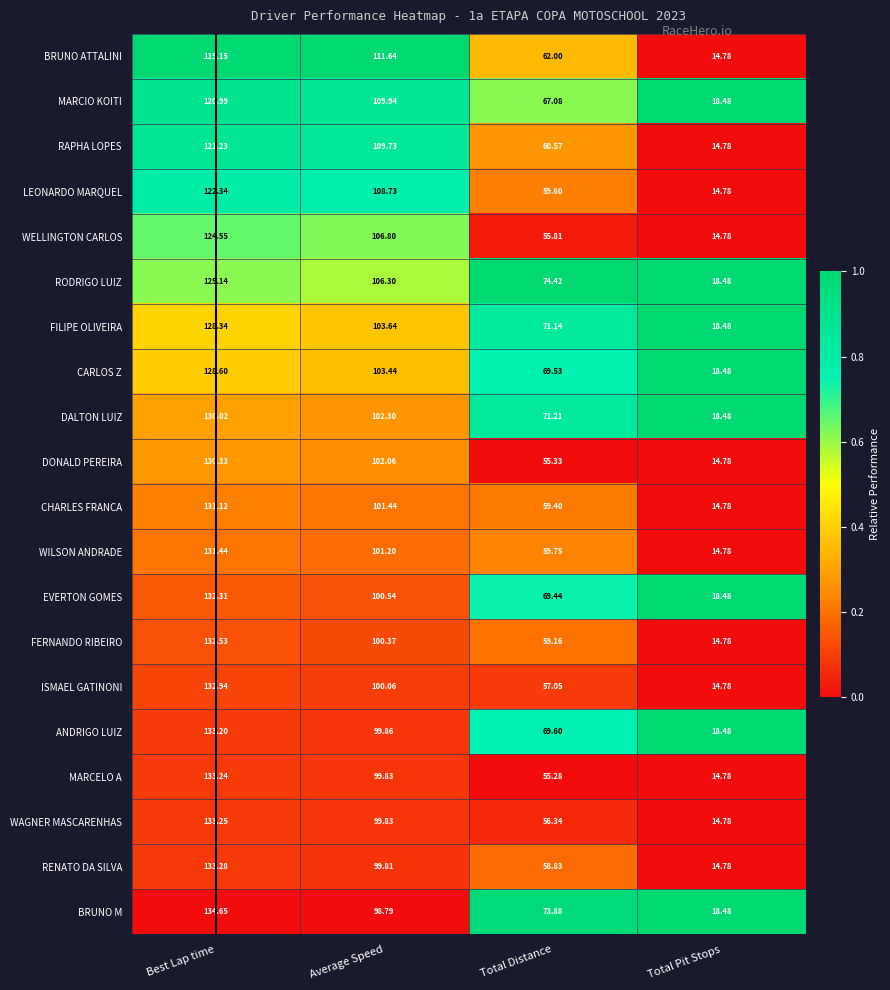

At Total Distance, list the series in order from smallest to largest.

MARCELO A, DONALD PEREIRA, WELLINGTON CARLOS, WAGNER MASCARENHAS, ISMAEL GATINONI, RENATO DA SILVA, FERNANDO RIBEIRO, CHARLES FRANCA, LEONARDO MARQUEL, WILSON ANDRADE, RAPHA LOPES, BRUNO ATTALINI, MARCIO KOITI, EVERTON GOMES, CARLOS Z, ANDRIGO LUIZ, FILIPE OLIVEIRA, DALTON LUIZ, BRUNO M, RODRIGO LUIZ